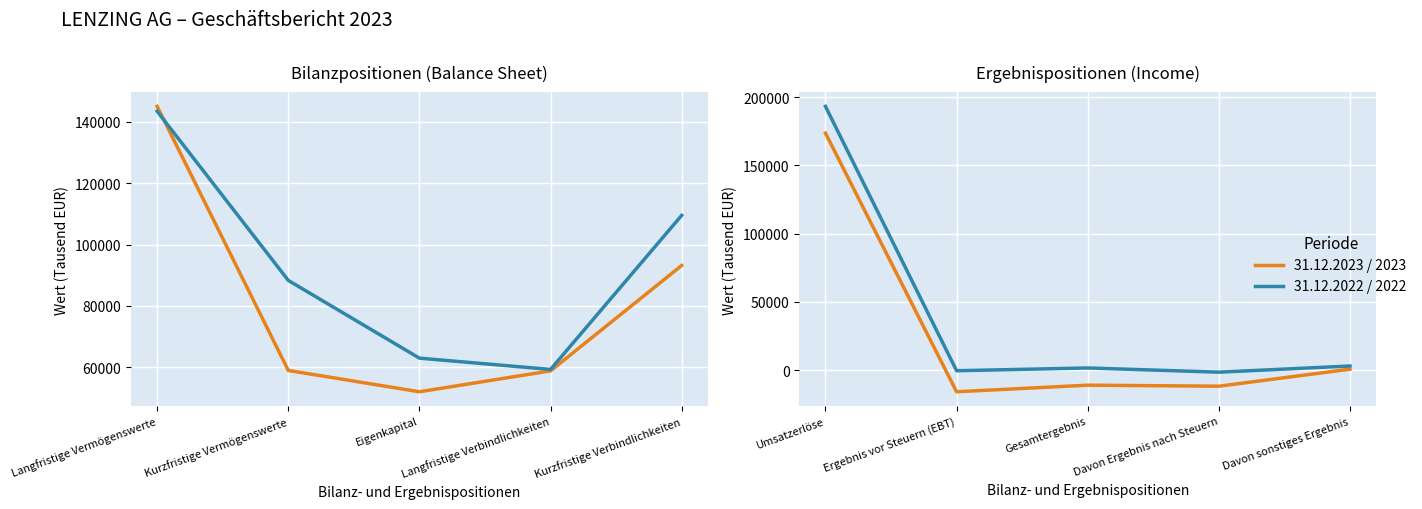

What is the spread (max minus min) of values at Gesamtergebnis?

12608